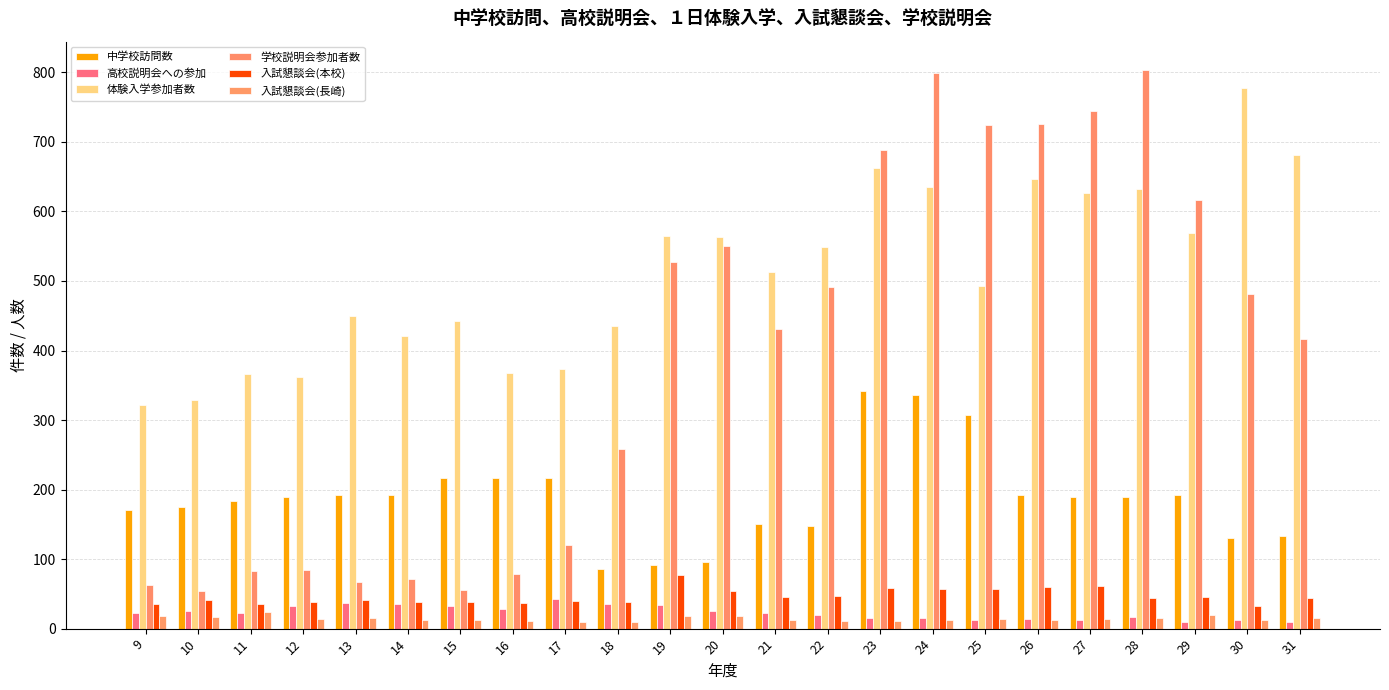

Between 23 and 29, which is larger?

23